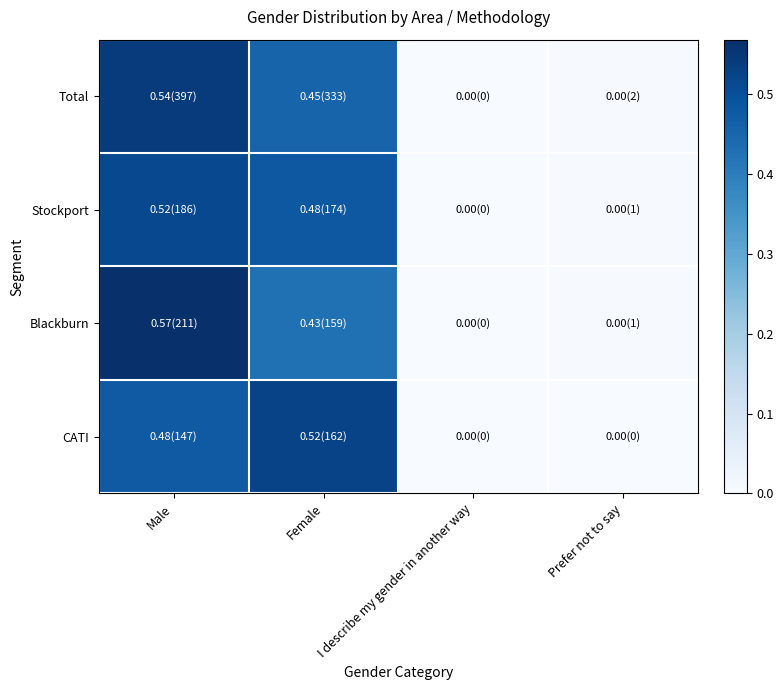

How many series are shown in this chart?

4